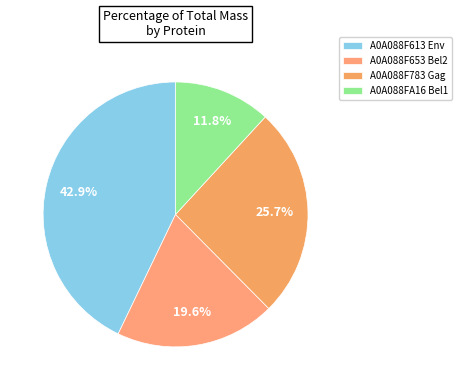

Is there a majority slice in this chart?

No